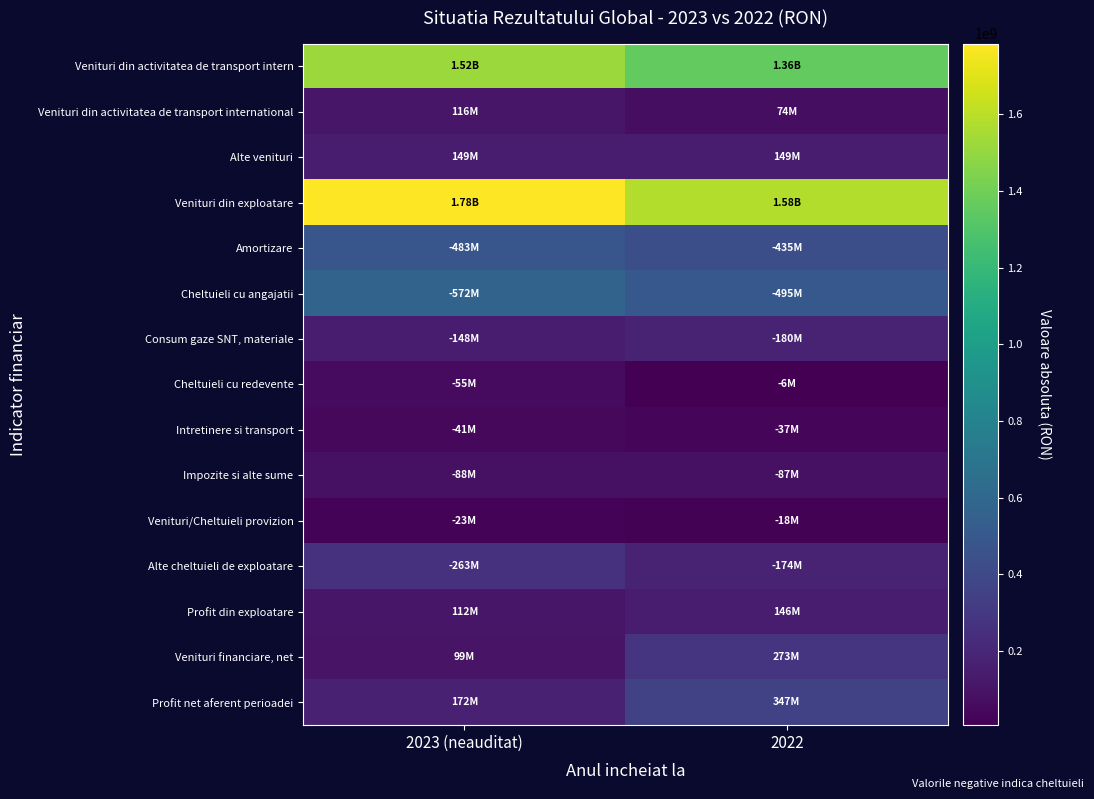

Between 2023 (neauditat) and 2022, which is larger?

2023 (neauditat)